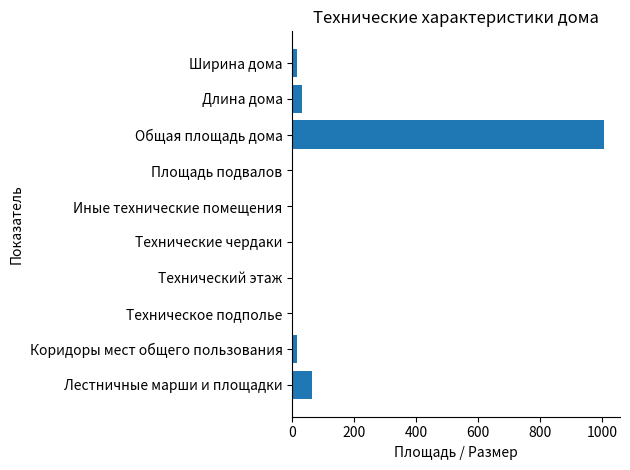

Which category has the highest value across all series?

Общая площадь дома